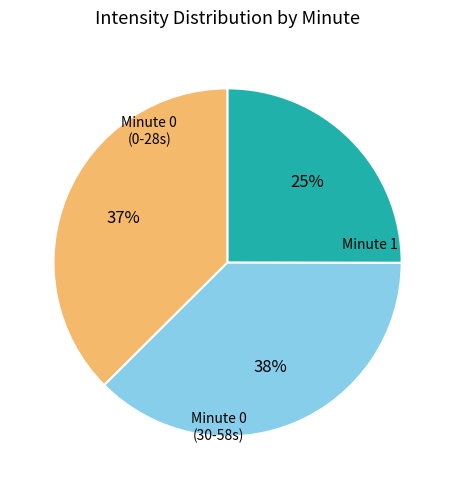

Is there a majority slice in this chart?

No